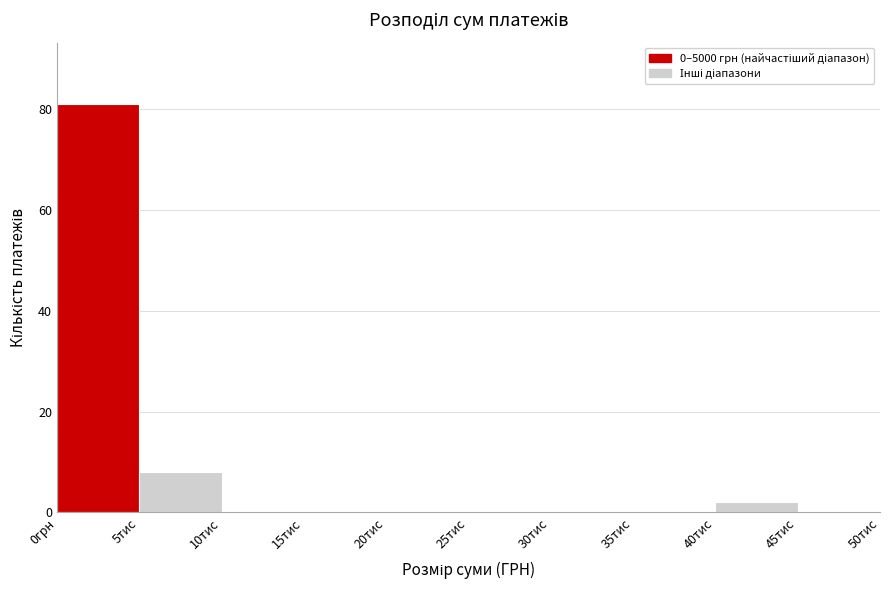

Reading left to right, what are all the values shown in this chart?

0грн=81	5тис=8	10тис=0	15тис=0	20тис=0	25тис=0	30тис=0	35тис=0	40тис=2	45тис=0